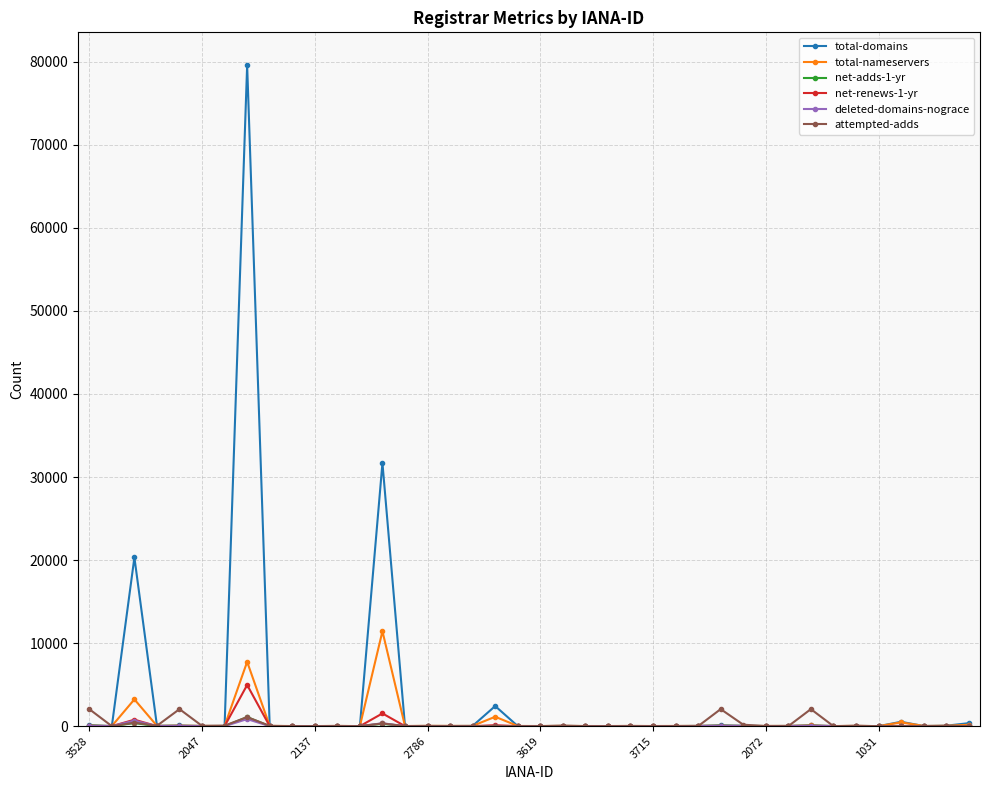

How many series are shown in this chart?

6